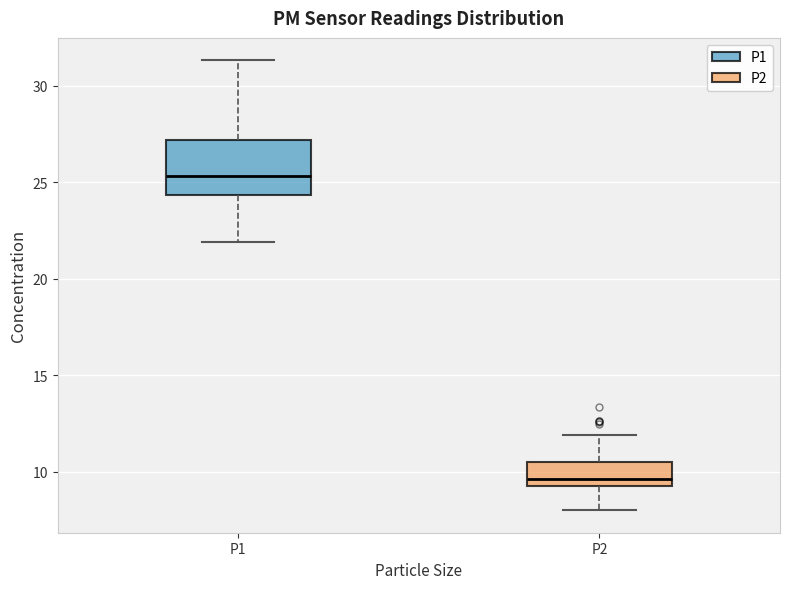

Reading left to right, read every box against the y-axis: the position of its median line, the range the box covers, and the ends of its whiskers. The values are not printed on the chart, so give them approximately, as read against the axis.

P1: median 25.5, box 24.5 to 27.0, whiskers 22.0 to 31.5
P2: median 9.5 (just above the box's lower edge), box 9.5 to 10.5, whiskers 8.0 to 12.0